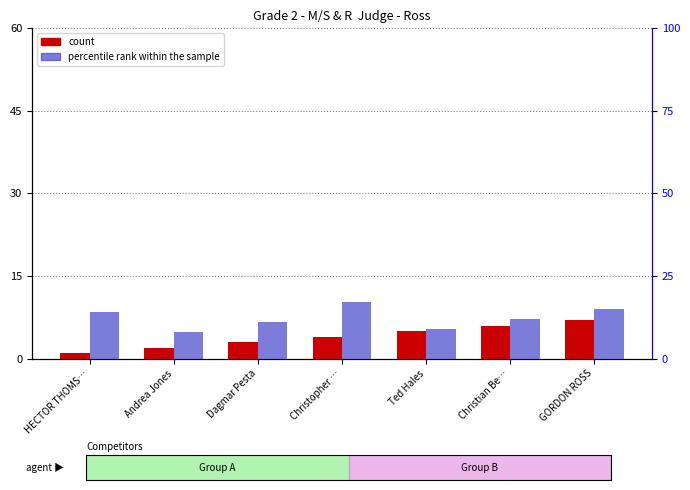

The percentile rank within the sample series shows 27 at Christopher …. True or false?

False